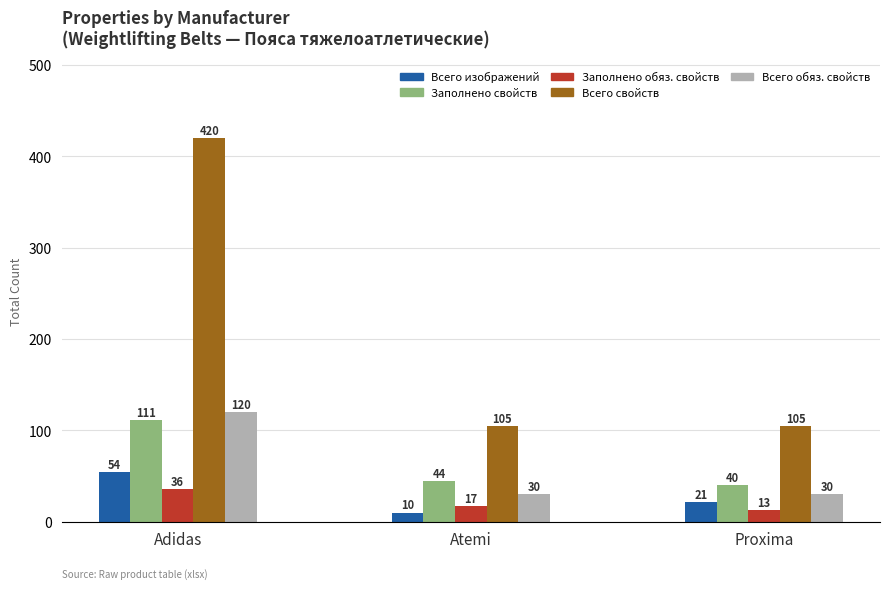

What is the total value across all series at Proxima?

209